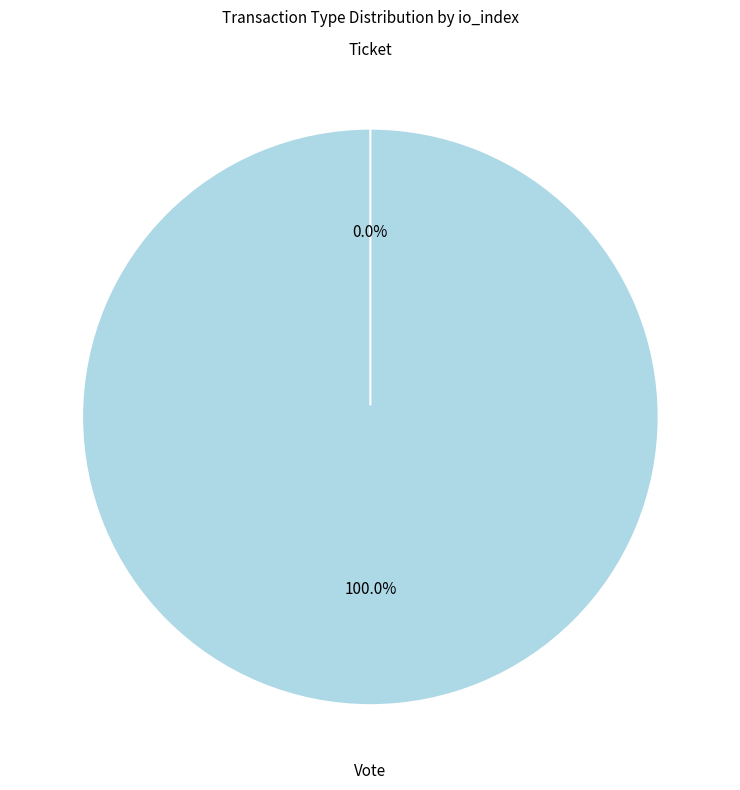

To the nearest percent, what is the combined percentage of Ticket and Vote?

100%